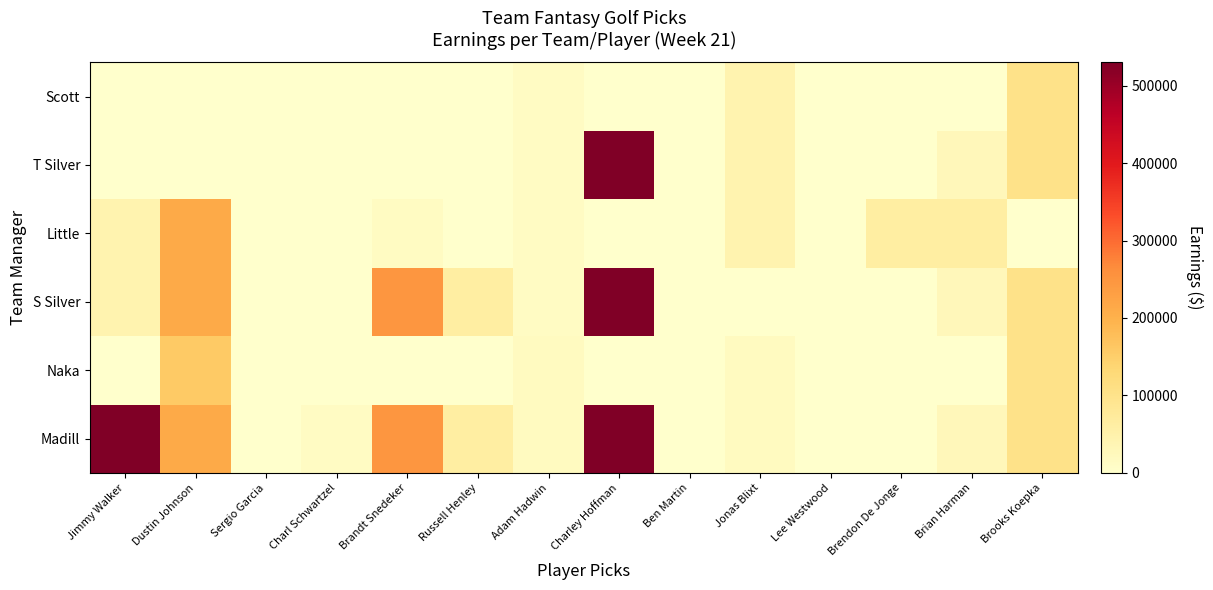

At which category is the sum across all series the highest?

Charley Hoffman